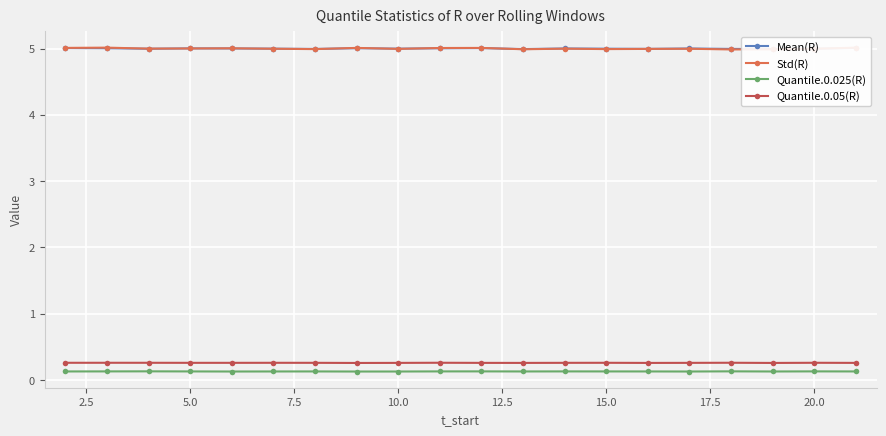

True or false: Std(R) and Quantile.0.025(R) intersect in this chart.

False